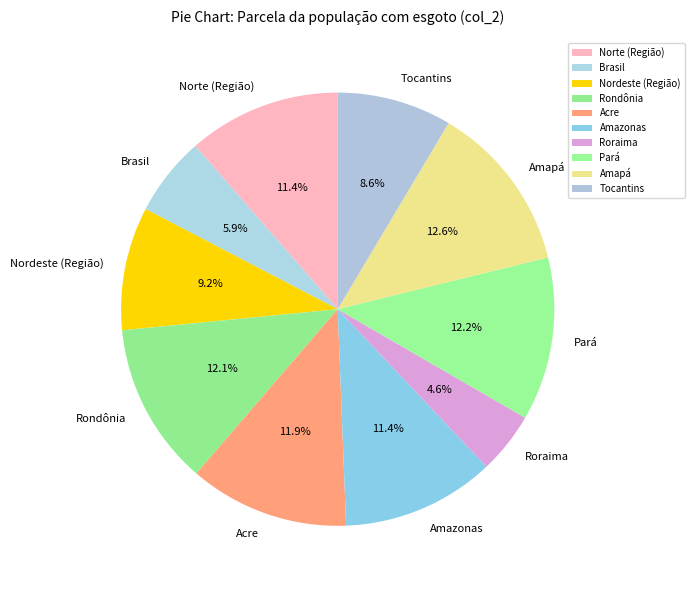

How many segments does this pie chart have?

10